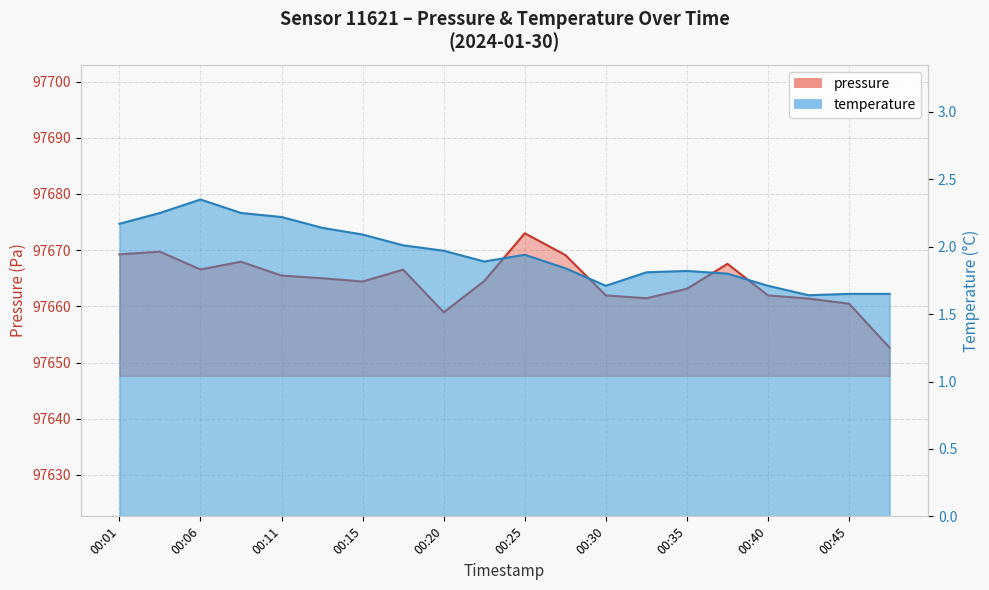

What are all the series names shown in the legend?

pressure, temperature